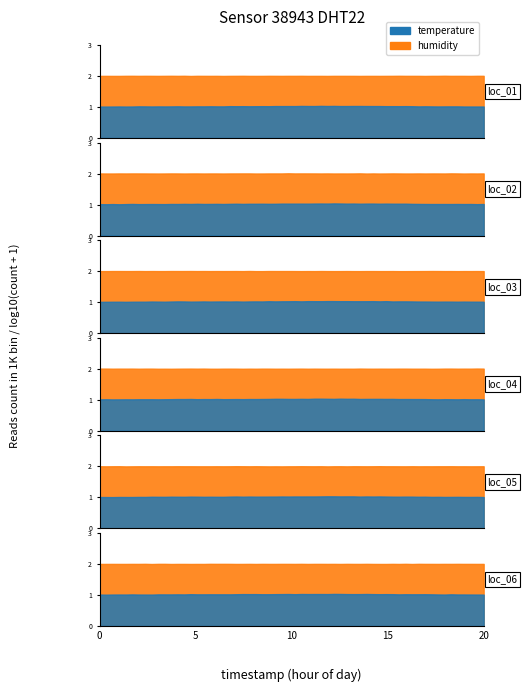

True or false: humidity has more than 0 points higher than both neighbors.

False